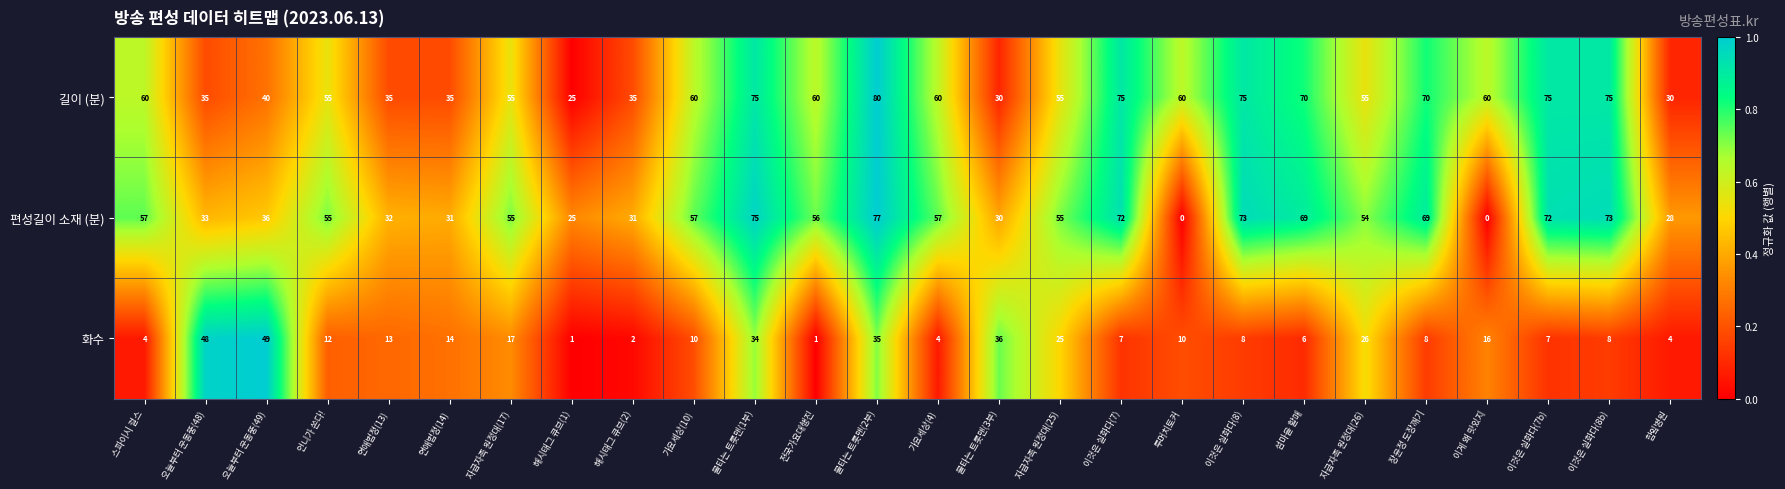

What is the average value of the 편성길이 소재 (분) series?

49